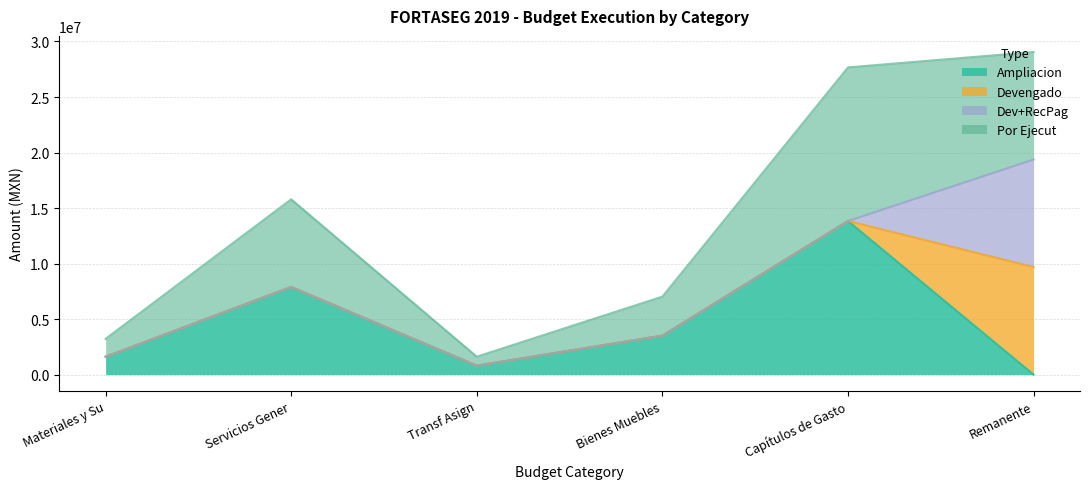

Is it true that Por Ejecut equals 5587364.5 at Bienes Muebles?

False